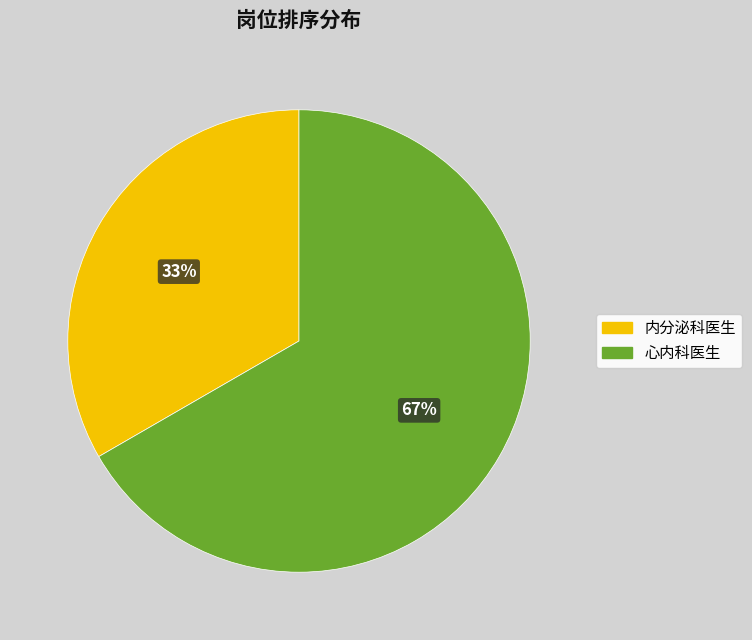

To the nearest percent, what portion does 内分泌科医生 represent?

33%